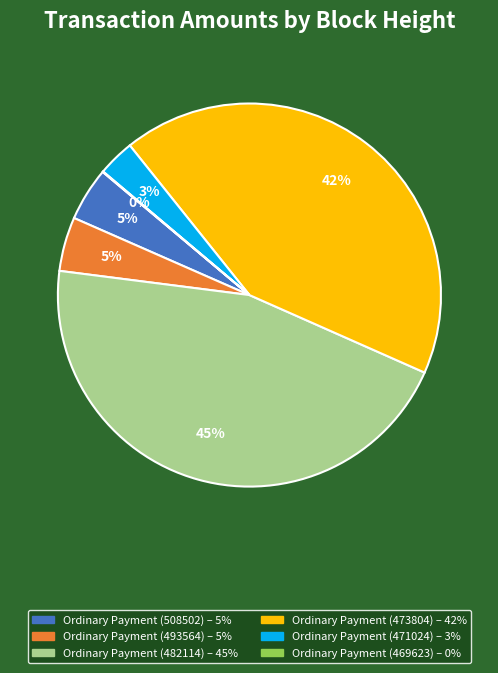

To the nearest percent, what is the average slice percentage?

17%